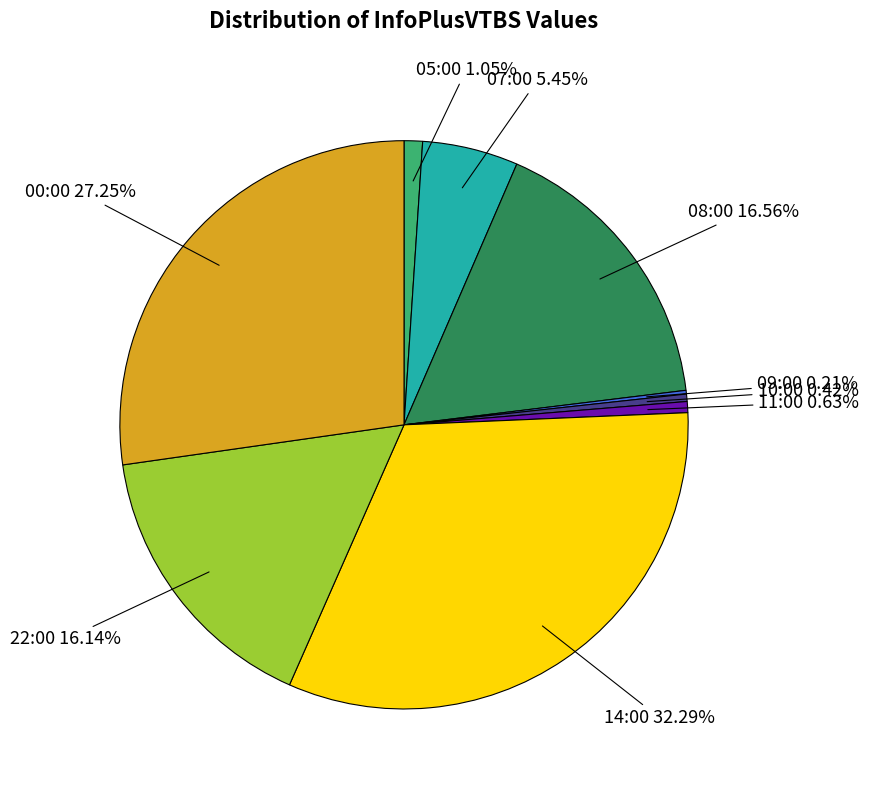

Do 11:00 and 00:00 together represent more than half of the pie?

No